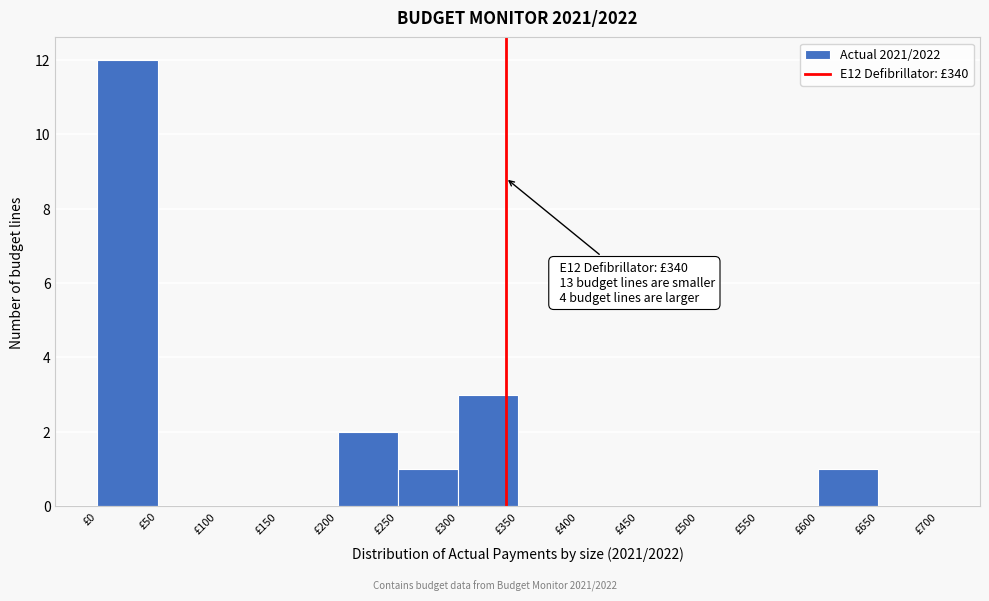

Which range on the x-axis has the tallest bar?

0 to 50